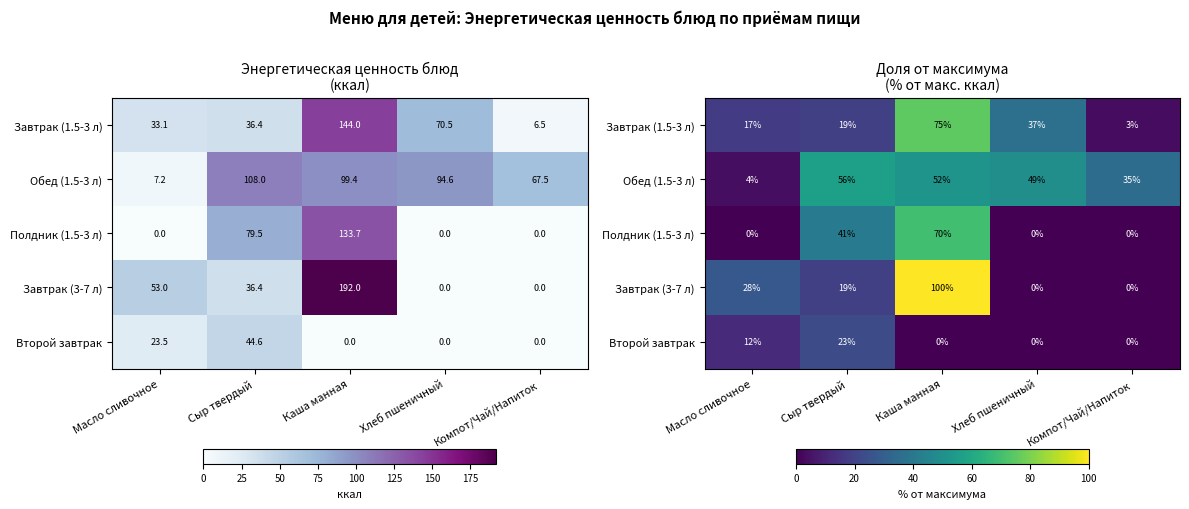

Is it true that Второй завтрак equals 0.0 at Каша манная?

True